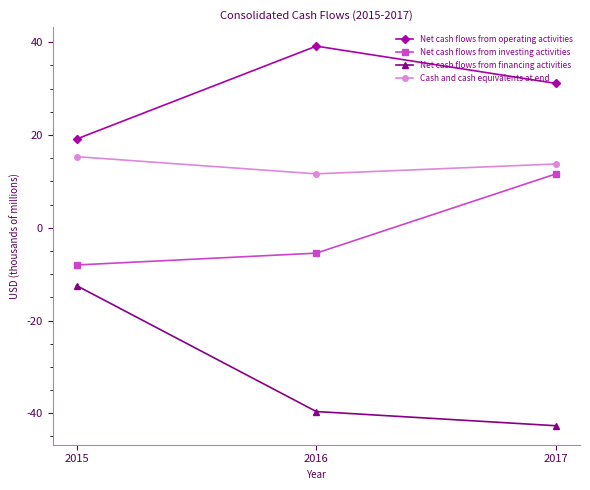

What are all the series names shown in the legend?

Net cash flows from operating activities, Net cash flows from investing activities, Net cash flows from financing activities, Cash and cash equivalents at end